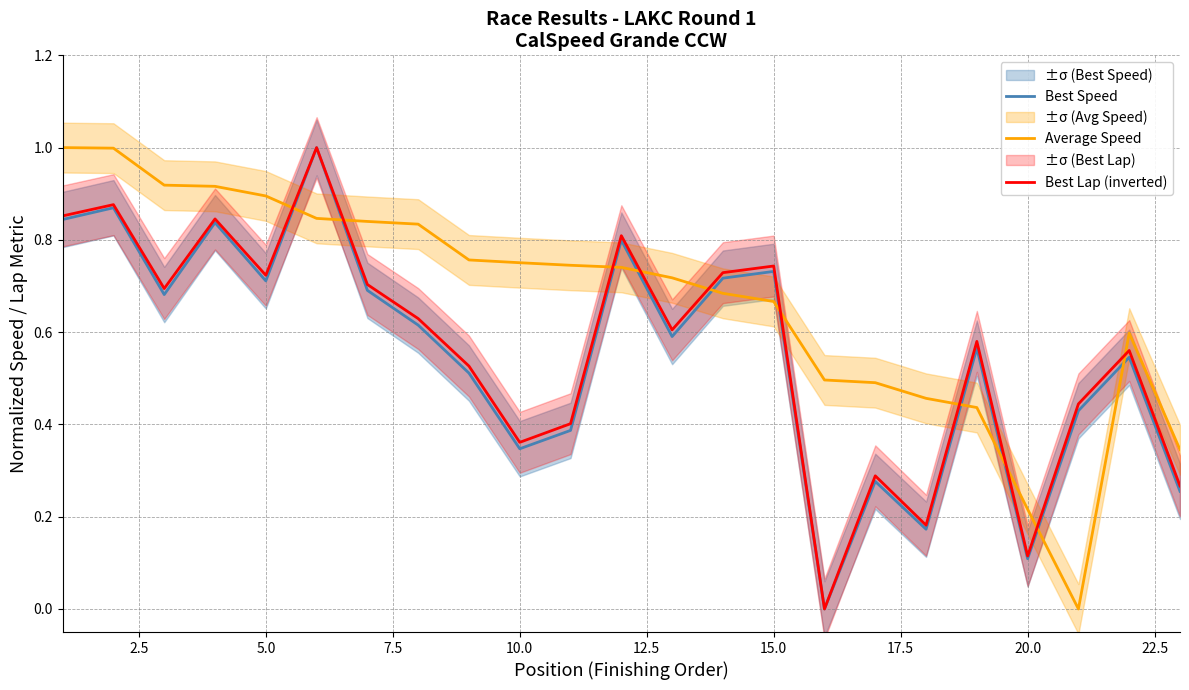

At how many categories does at least one series exceed 0?

23